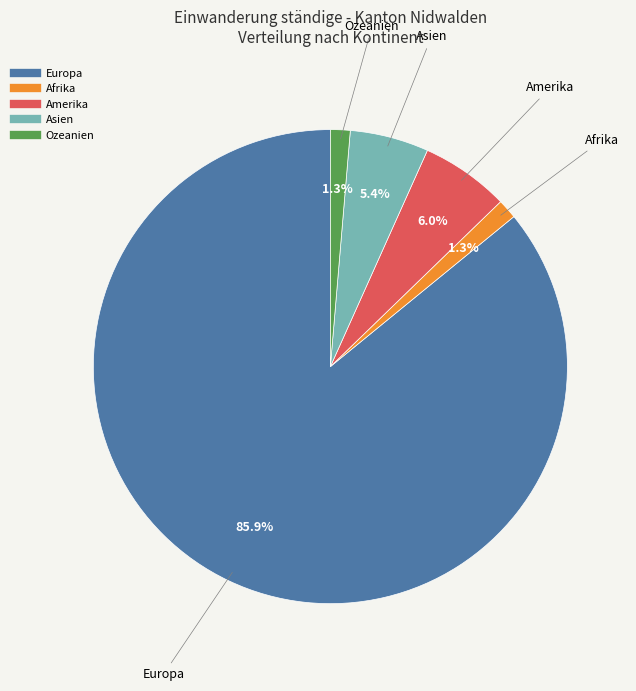

Between Amerika and Asien, which is larger?

Amerika